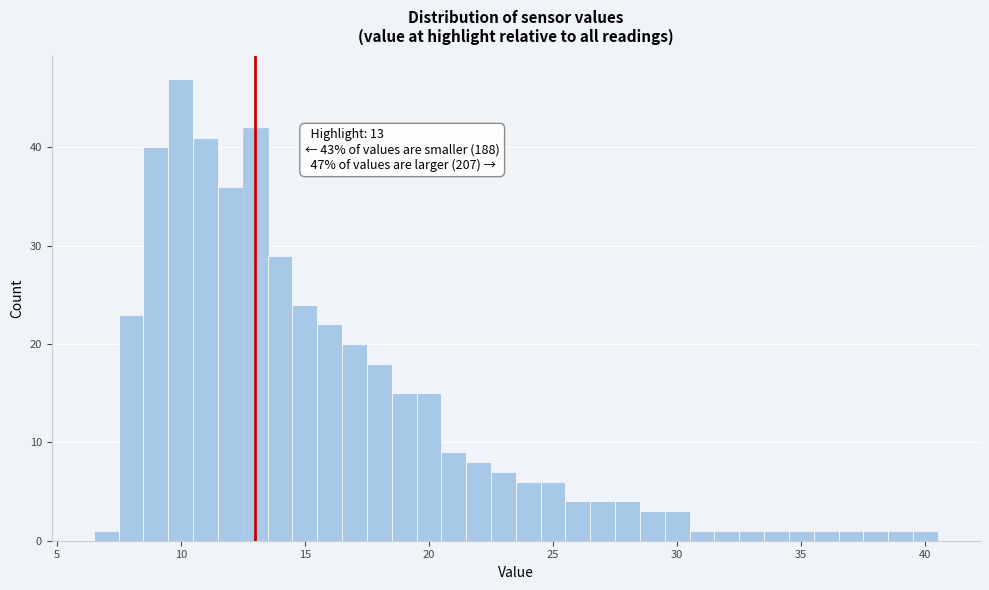

Around what value on the x-axis is the tallest bar? Give the approximate position of its centre, as read against the axis.

10.0